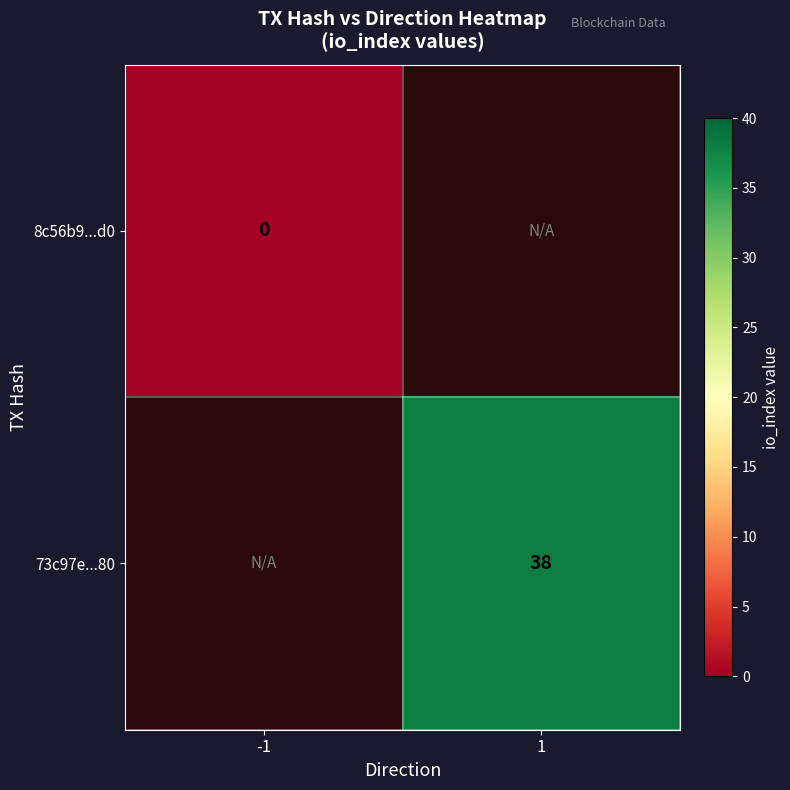

Is the value of 8c56b9...d0 at -1 greater than the value of 73c97e...80 at 1?

No